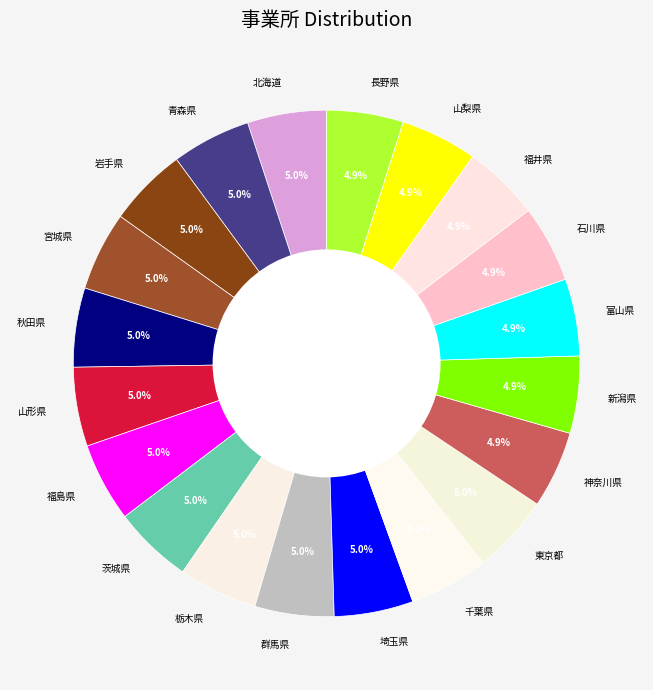

Is there any slice that represents more than half of the pie?

No